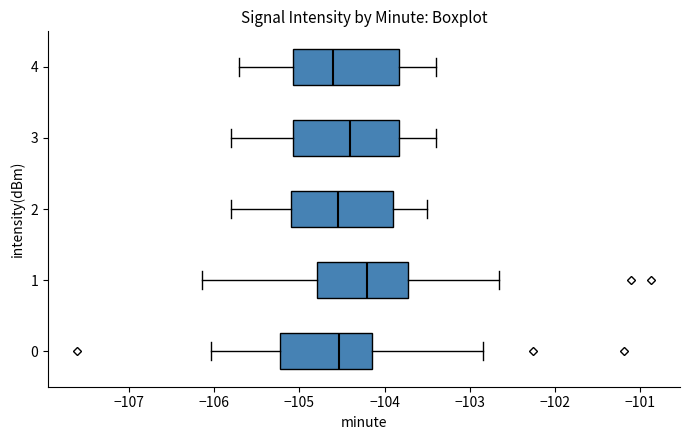

Reading bottom to top, read every box against the x-axis: the position of its median line, the range the box covers, and the ends of its whiskers. The values are not printed on the chart, so give them approximately, as read against the axis.

0: median -104.5, box -105.2 to -104.1, whiskers -106.0 to -102.8
1: median -104.2, box -104.8 to -103.7, whiskers -106.1 to -102.7
2: median -104.5, box -105.1 to -103.9, whiskers -105.8 to -103.5
3: median -104.4, box -105.1 to -103.8, whiskers -105.8 to -103.4
4: median -104.6, box -105.1 to -103.8, whiskers -105.7 to -103.4